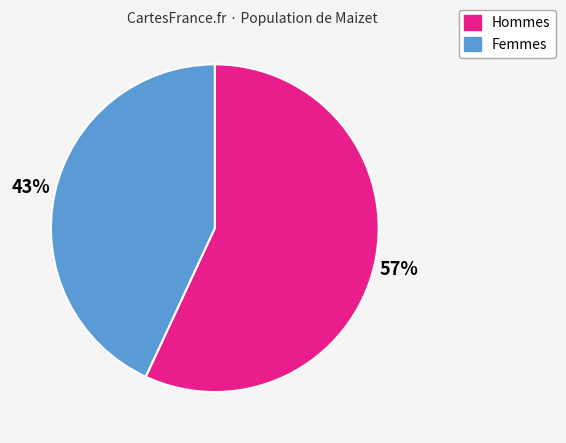

Combined, do Femmes and Hommes account for over 50%?

Yes